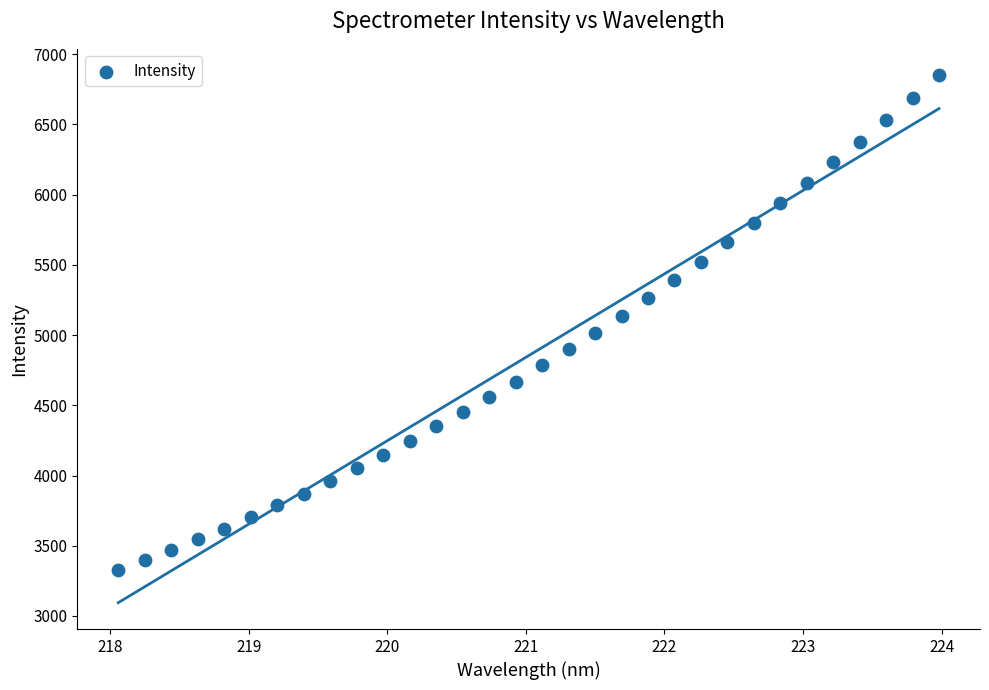

What is the range of Y values (max minus min)?

3524.4